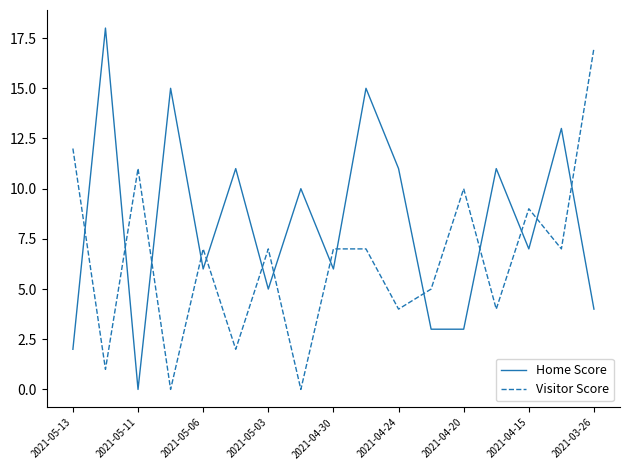

Which series ends up on top after the final intersection of Visitor Score and Home Score?

Visitor Score